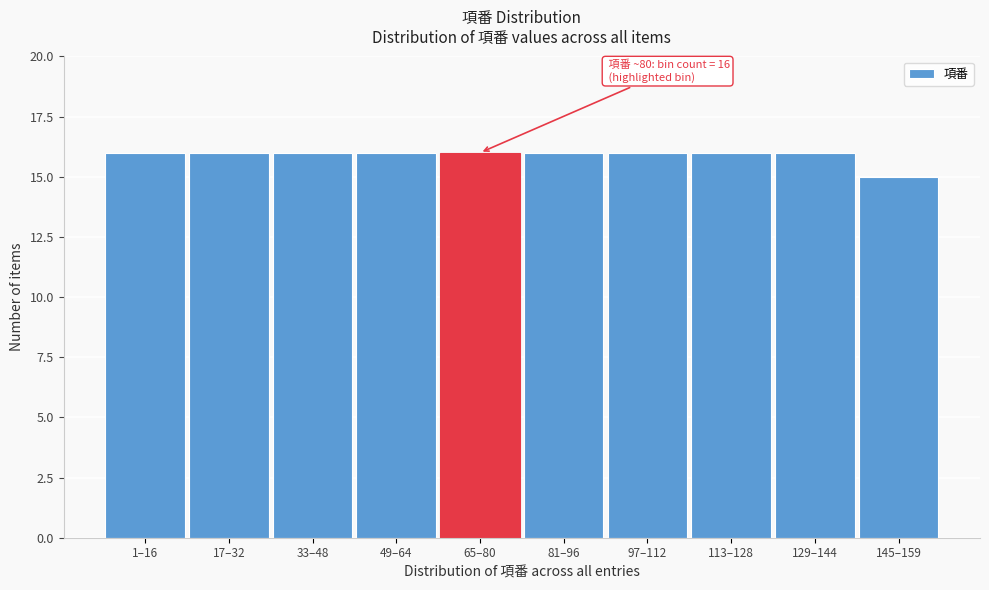

Reading right to left, extract all data points from this chart.

145–159=15	129–144=16	113–128=16	97–112=16	81–96=16	65–80=16	49–64=16	33–48=16	17–32=16	1–16=16